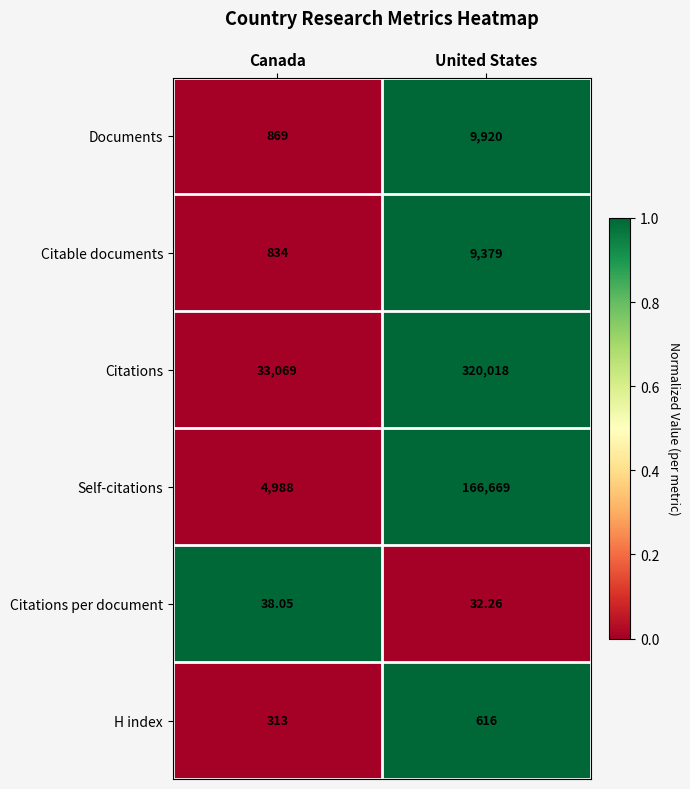

At which label is Citable documents closest to 5106?

Canada